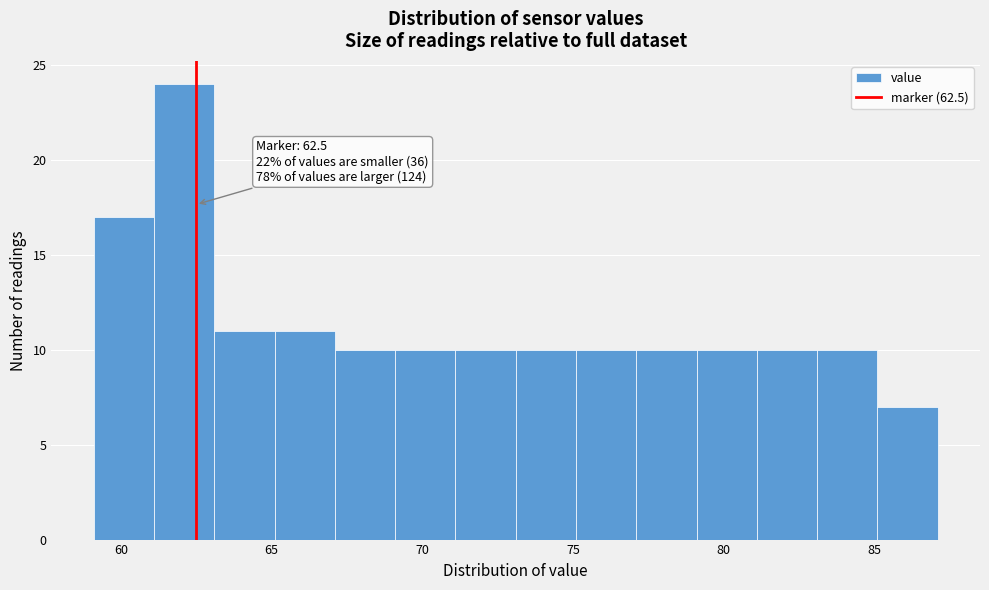

Over which range of the x-axis is the bar tallest?

61.1 to 63.1